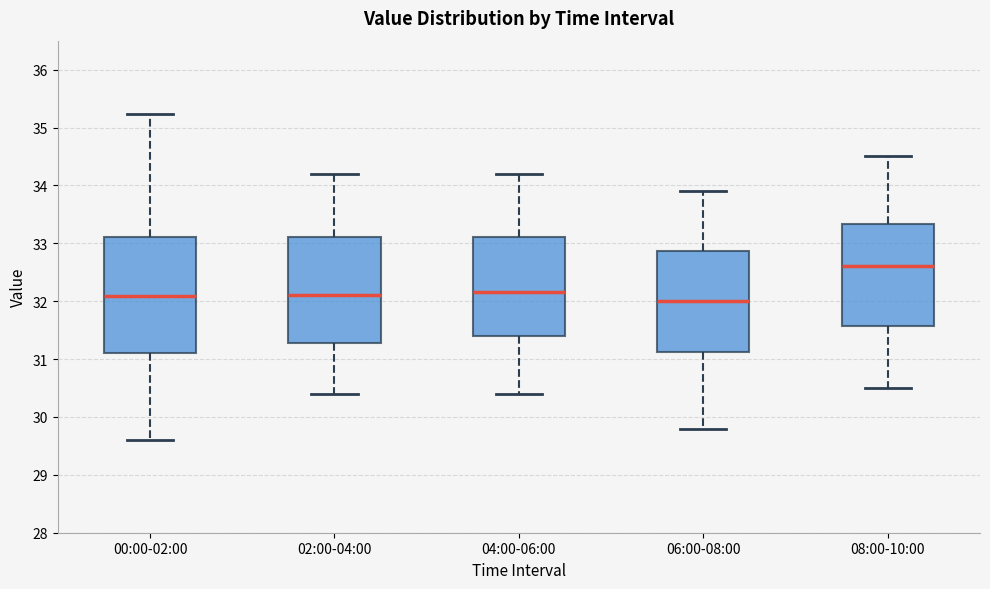

Comparing the boxes themselves (not the whiskers), which one is the tallest?

00:00-02:00